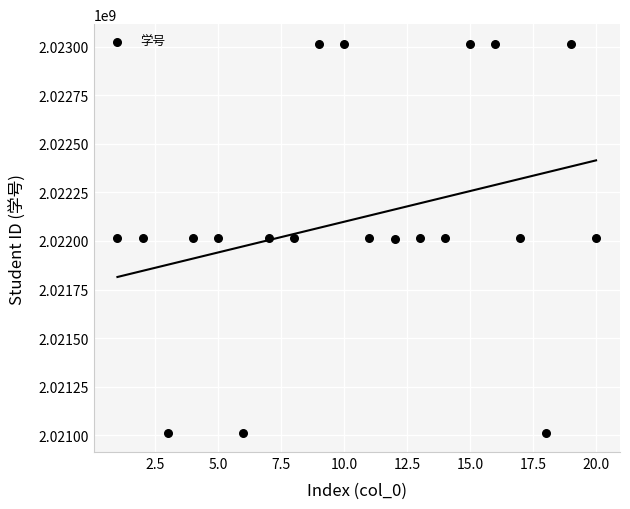

What is the range of Y values (max minus min)?

2000661